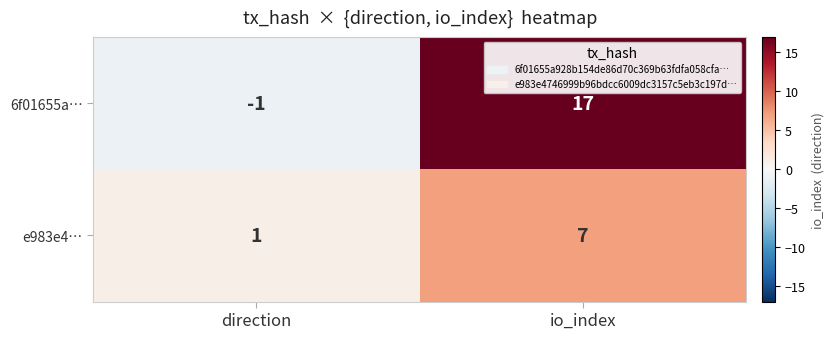

Which series changed the most between direction and io_index?

6f01655a…